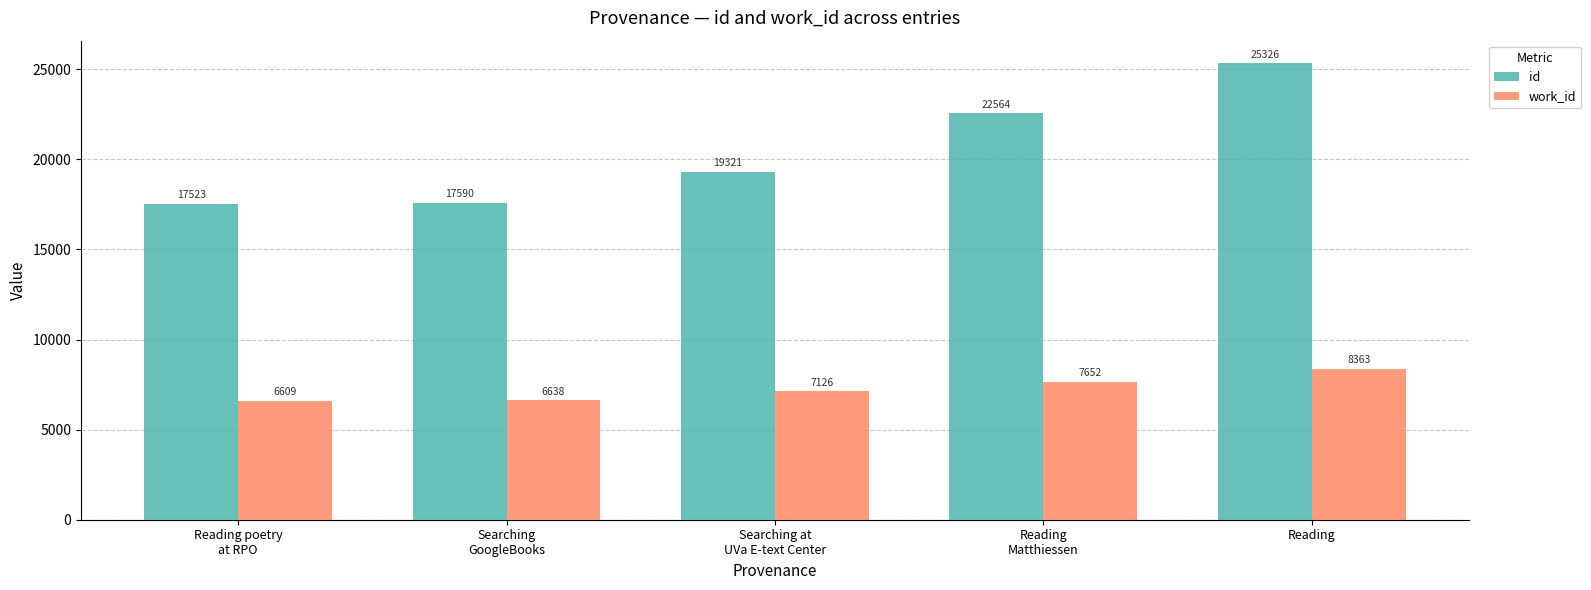

Reading left to right, what are all the values shown in this chart?

id: 17523	17590	19321	22564	25326
work_id: 6609	6638	7126	7652	8363